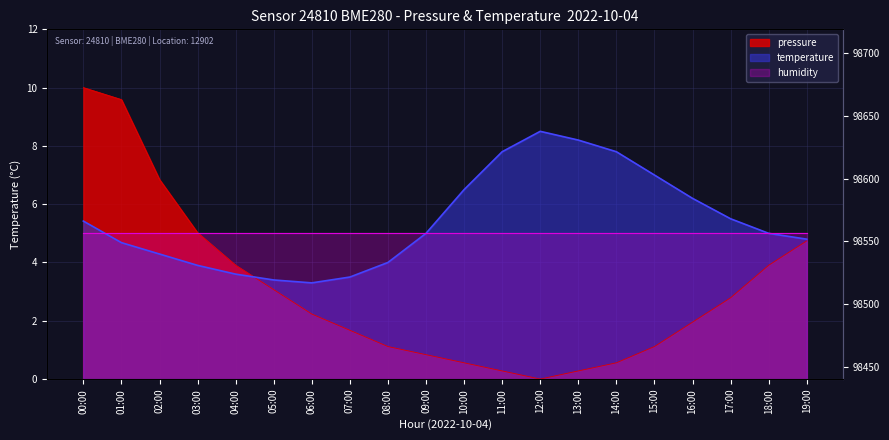

Between which two adjacent categories do temperature and pressure first intersect?

04:00 and 05:00